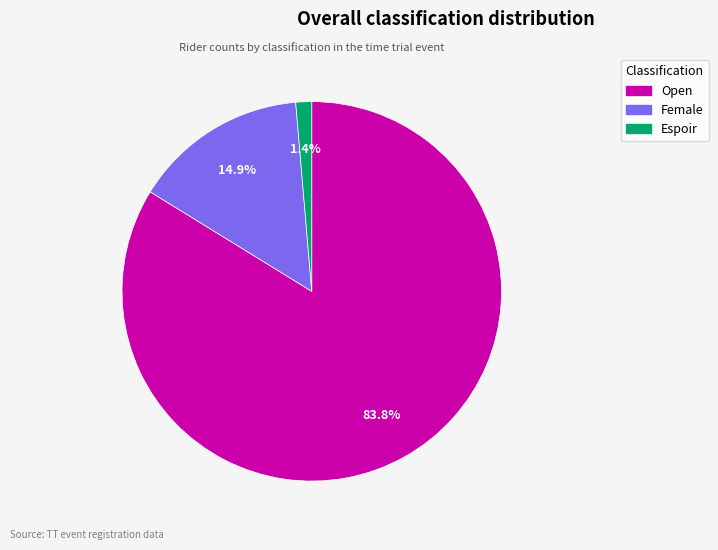

To the nearest percent, what portion does Female represent?

15%